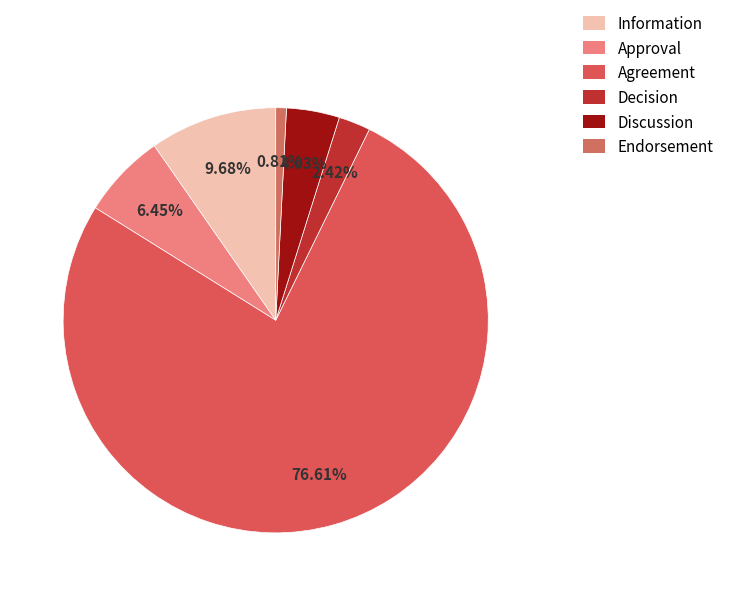

What is the largest slice in the pie chart?

Agreement